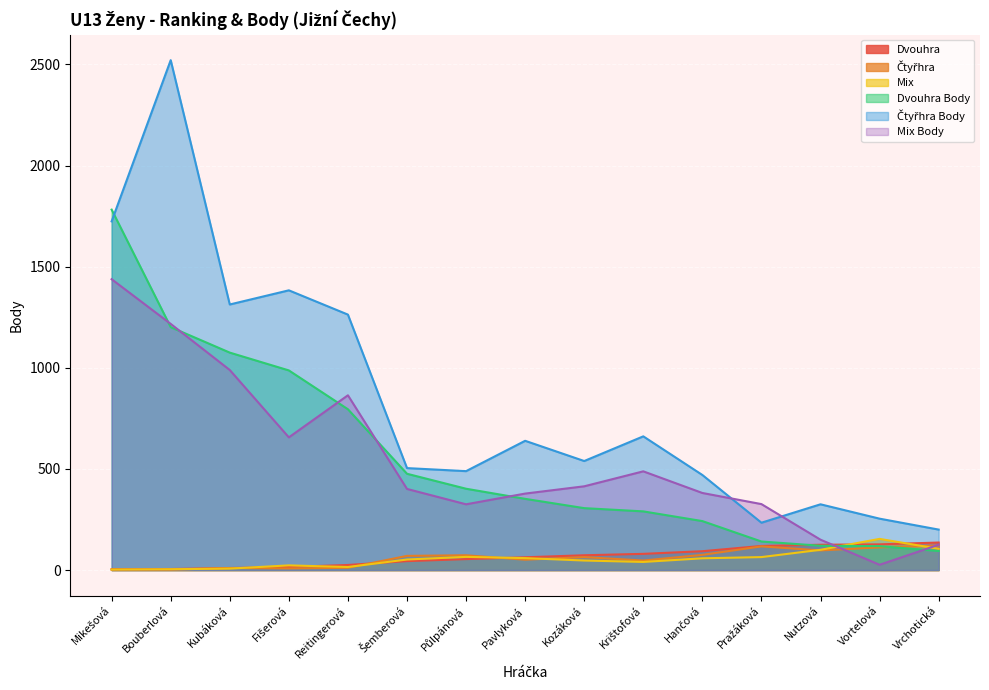

Reading left to right, list all the values displayed in this chart.

Dvouhra: 3	5	10	15	25	44	54	63	73	80	93	119	125	127	136
Čtyřhra: 4	2	10	8	11	70	73	51	64	47	75	117	97	112	121
Mix: 2	4	7	23	15	52	65	59	47	40	58	64	100	154	105
Dvouhra Body: 1782	1201	1075	987	795	476	402	352	306	290	242	141	120	118	94
Čtyřhra Body: 1724	2521	1313	1383	1263	504	489	639	539	661	470	234	325	254	200
Mix Body: 1438	1217	989	656	864	401	325	378	414	488	381	326	150	26	125